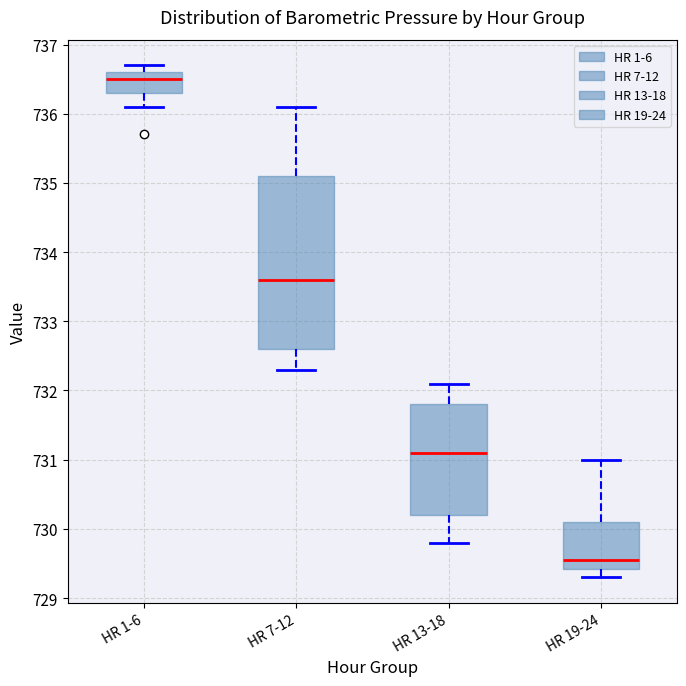

Comparing the boxes themselves (not the whiskers), which one is the tallest?

HR 7-12